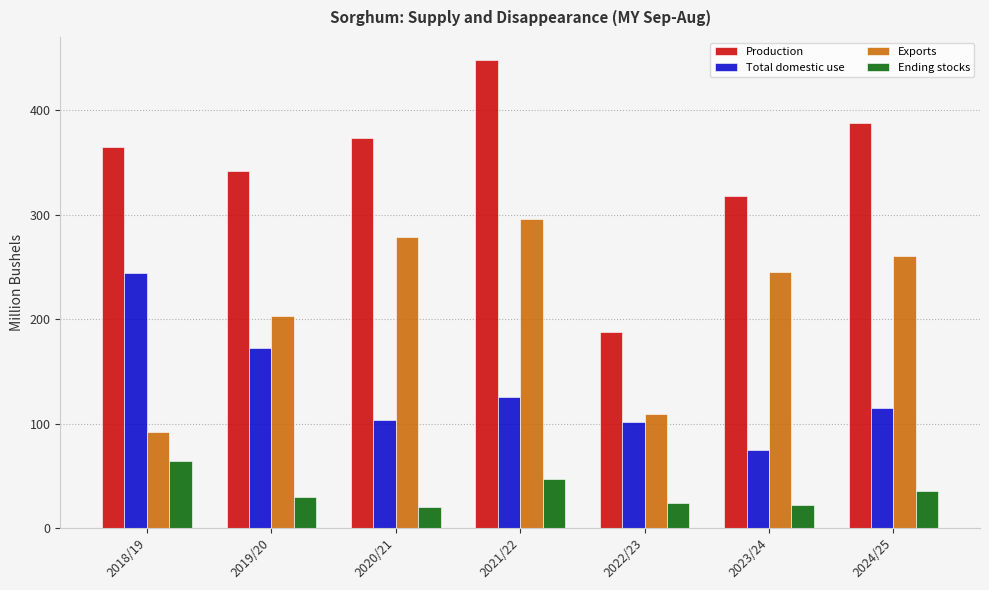

What is the lowest value of the Total domestic use series?

75.0